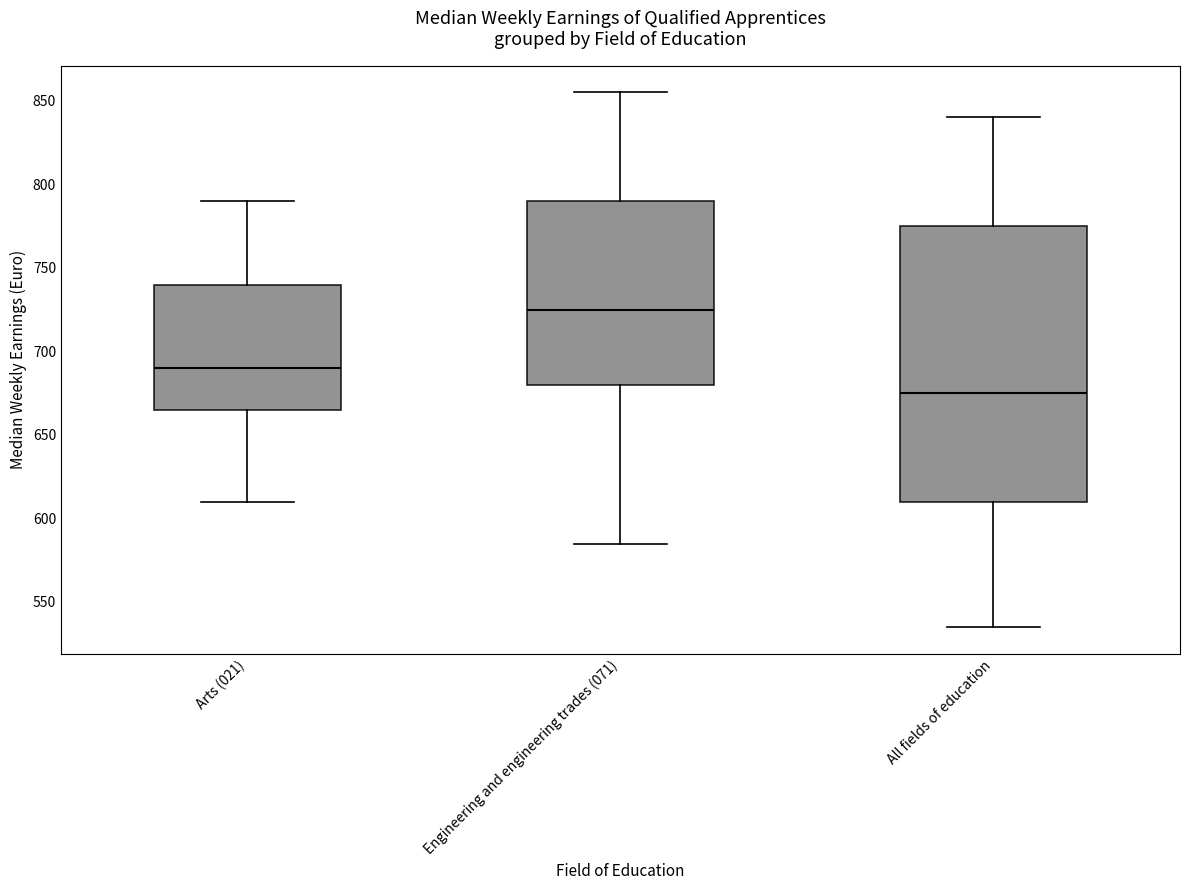

Which box has the lowest median line?

All fields of education